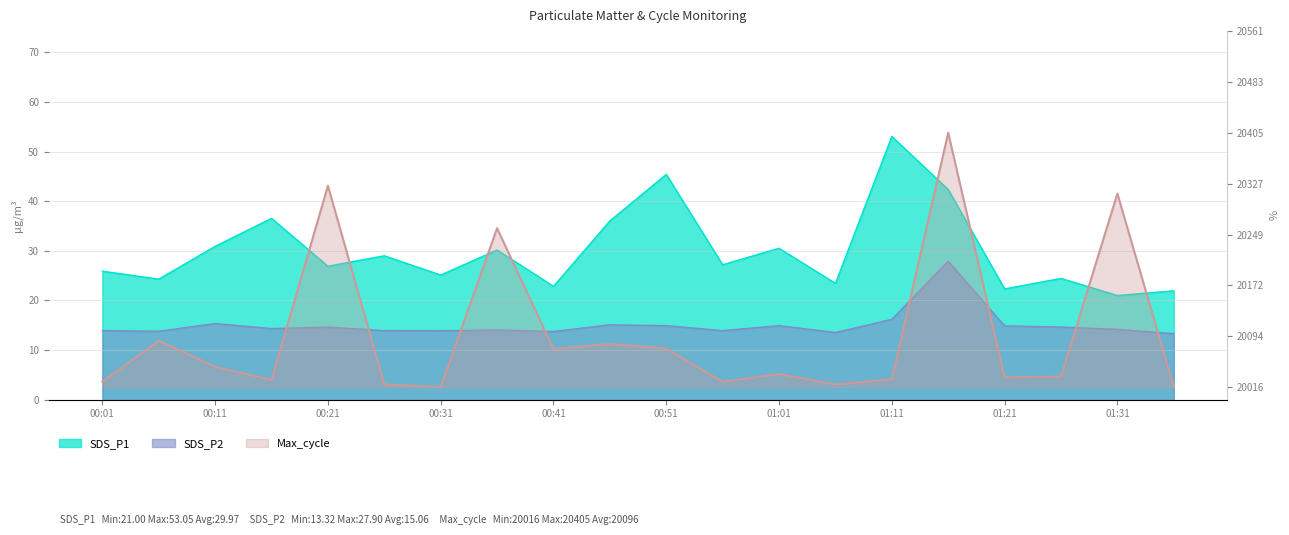

What position from the left is 01:06?

14